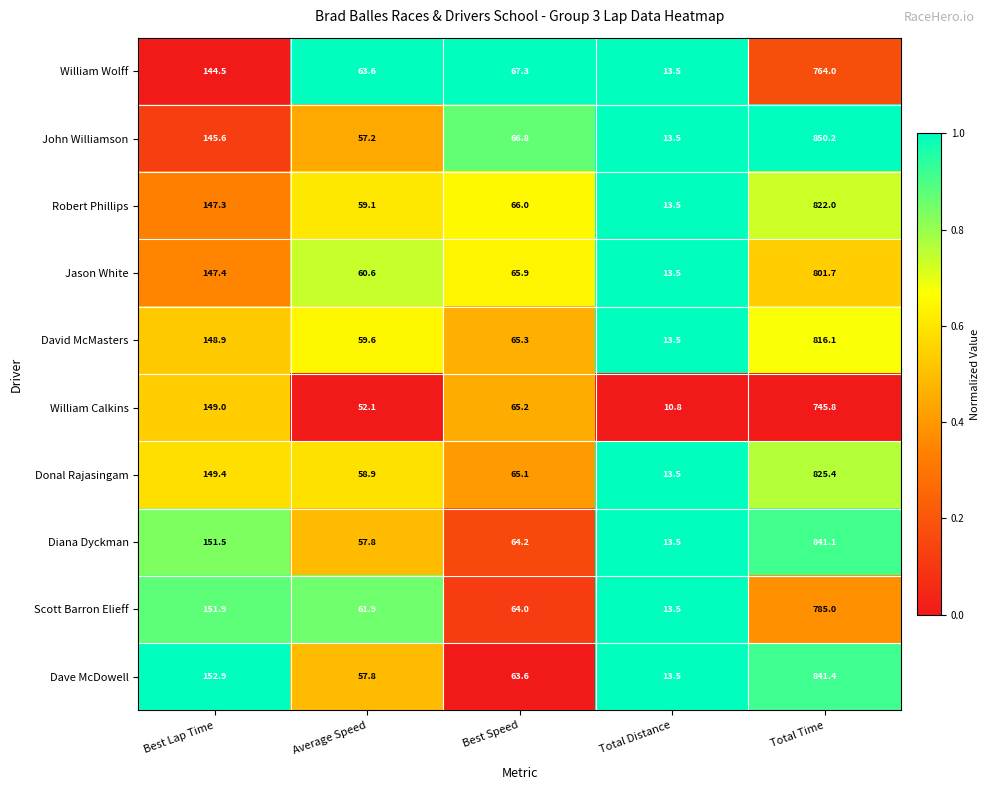

Rank the series by their maximum value, from lowest to highest.

William Calkins, William Wolff, Scott Barron Elieff, Jason White, David McMasters, Robert Phillips, Donal Rajasingam, Diana Dyckman, Dave McDowell, John Williamson